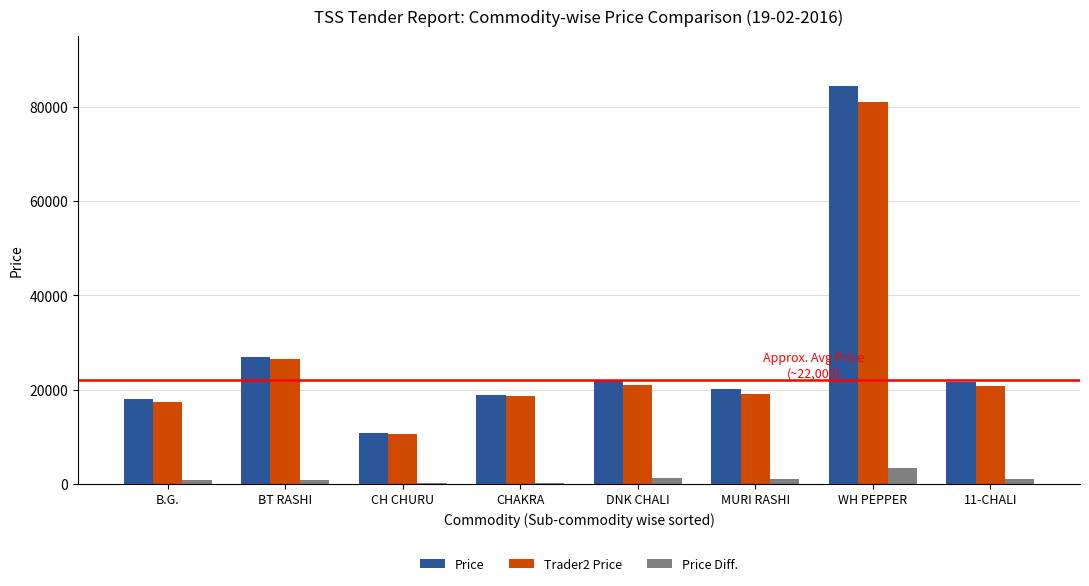

At which category is the sum across all series the highest?

WH PEPPER